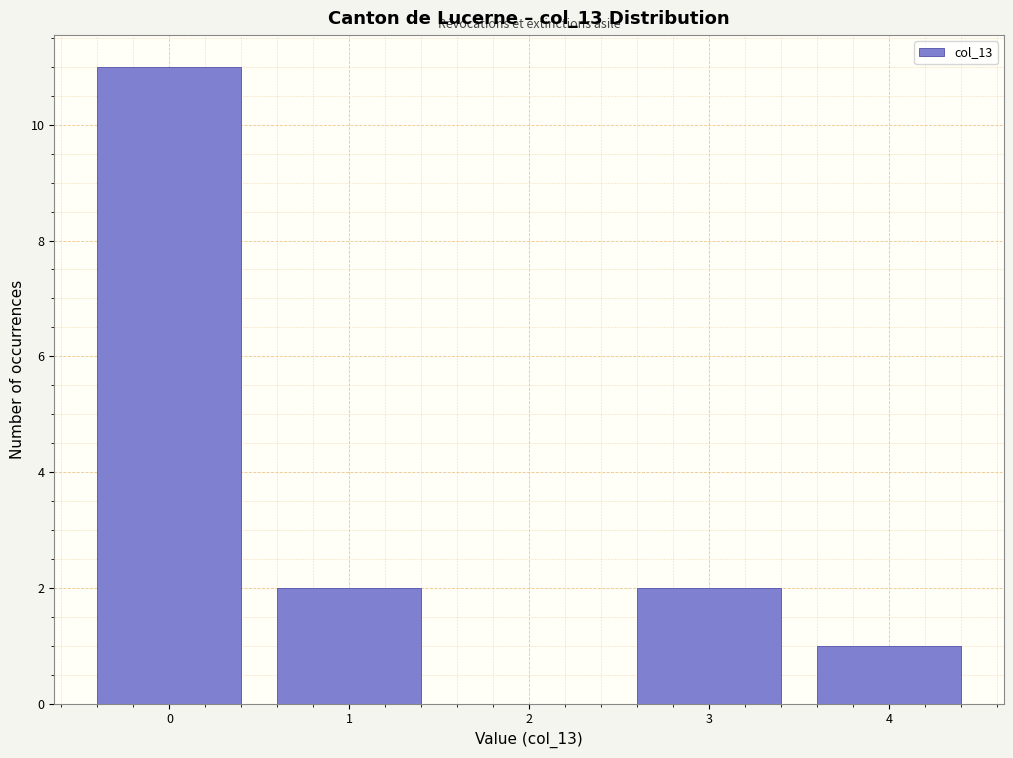

Reading left to right, list all the values displayed in this chart.

0=11	1=2	2=0	3=2	4=1